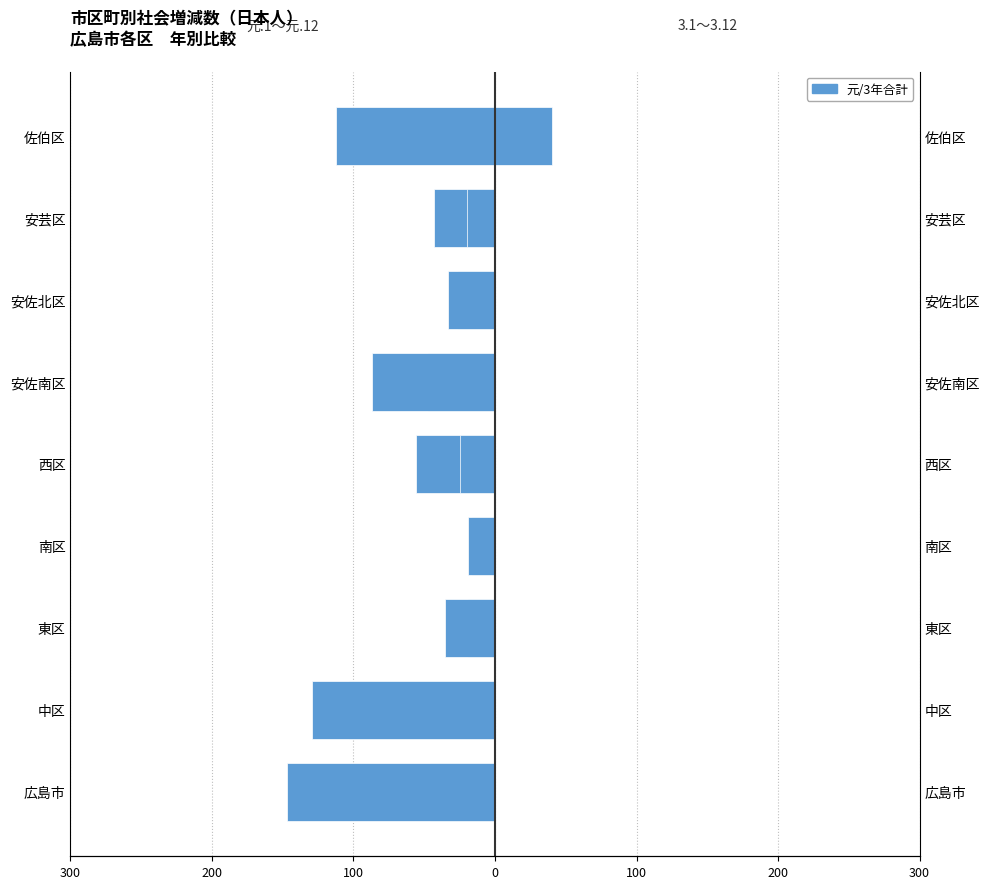

The value of 3.1～3.12 at 佐伯区 is 67. True or false?

False